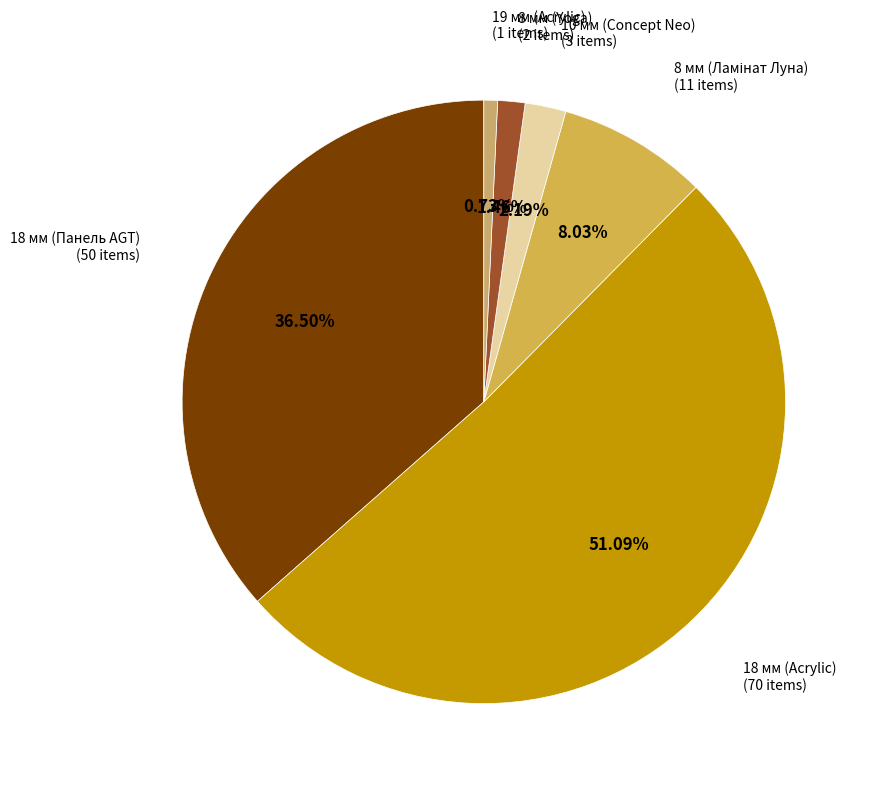

What is the majority slice?

18 мм (Acrylic)